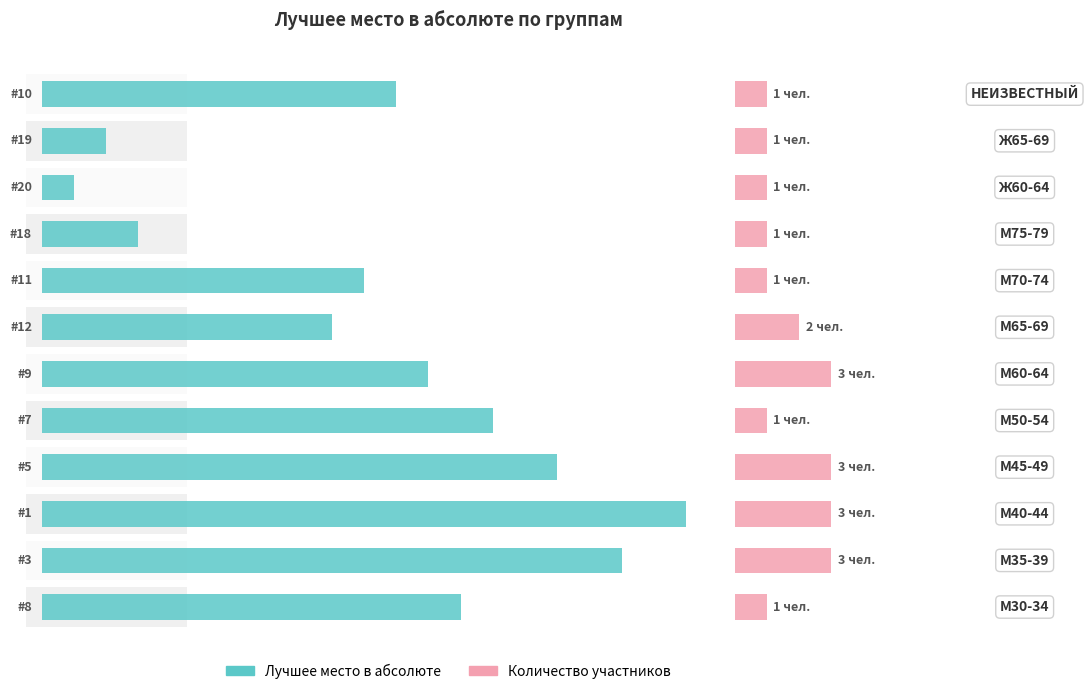

At how many categories does at least one series exceed 11?

6